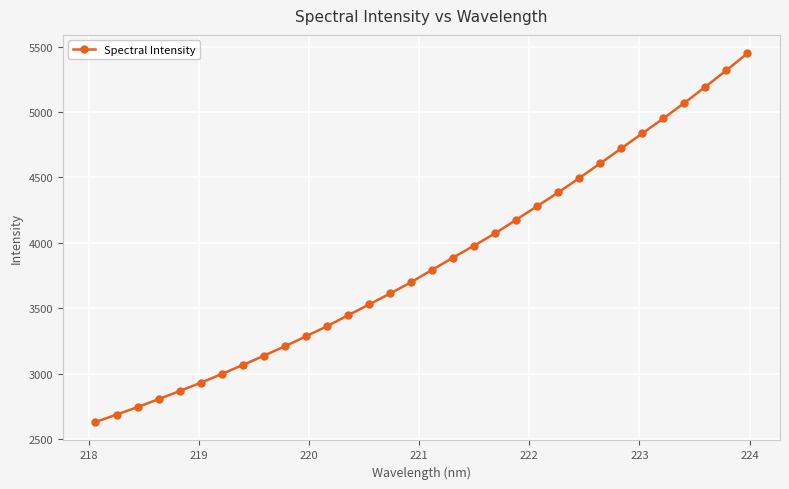

What is the value of the 2nd point from the left?

2687.7